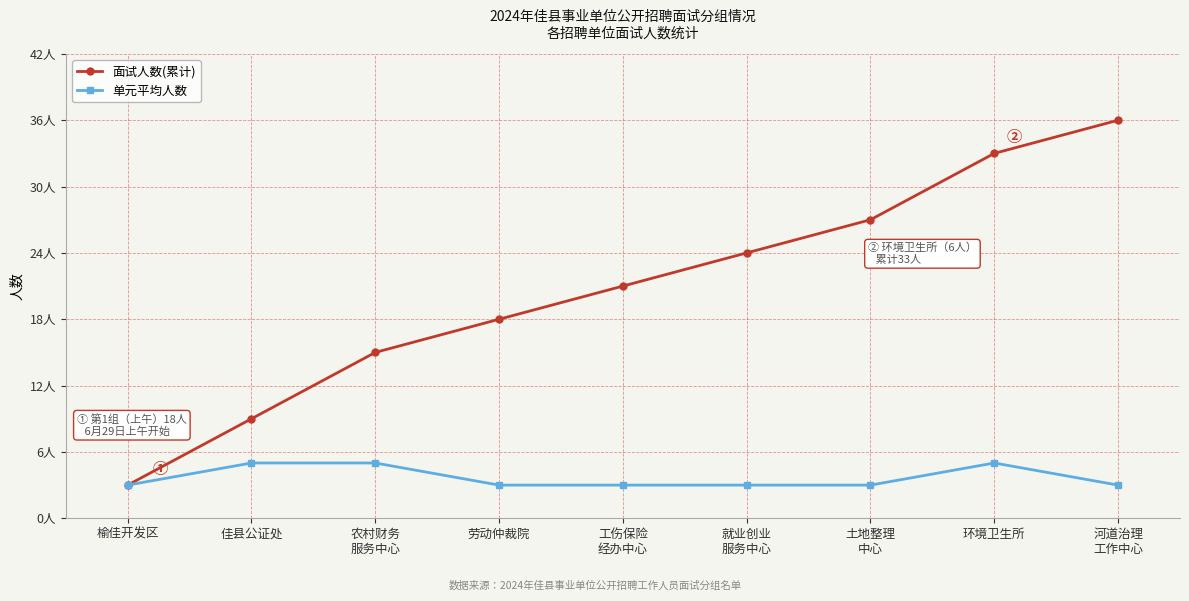

What position from the right is 农村财务
服务中心?

7